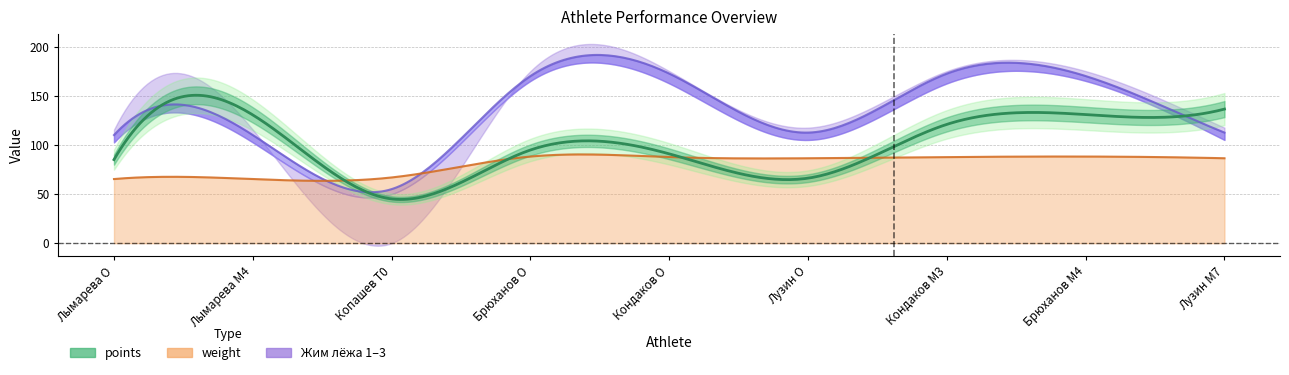

What is the difference between the Жим лёжа 3 values at Кондаков O and Лымарева O?

59.5